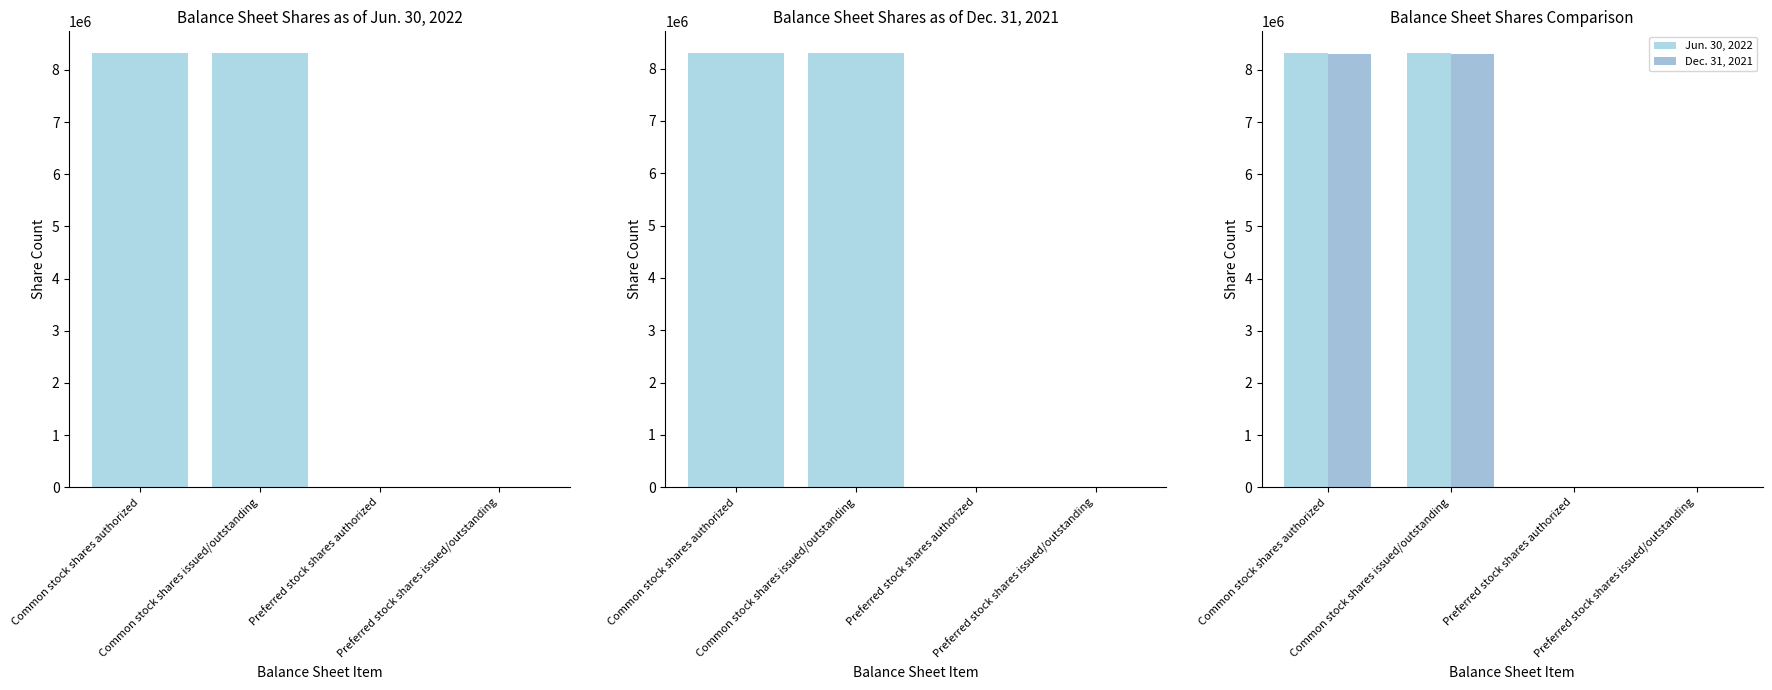

What is the total value across all series at Preferred stock shares issued/outstanding?

3436